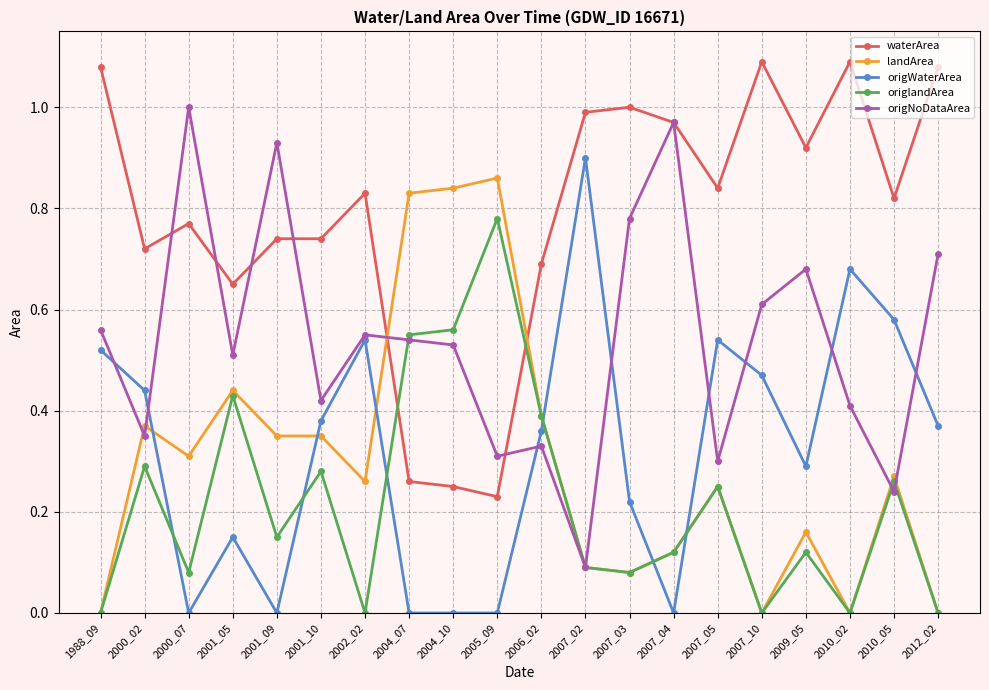

Which series has the largest total across all categories?

waterArea